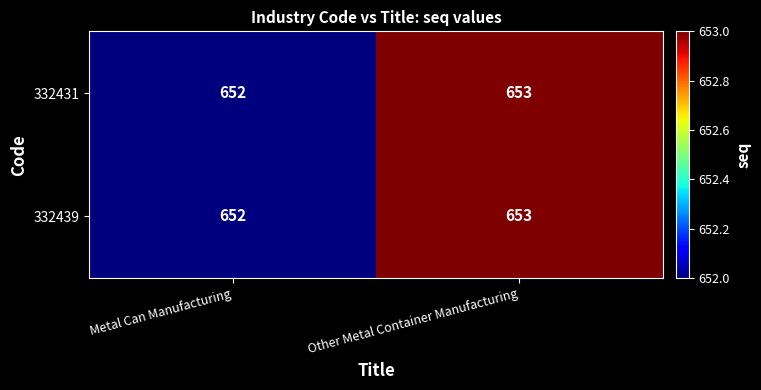

The 332439 series shows 889 at Metal Can Manufacturing. True or false?

False